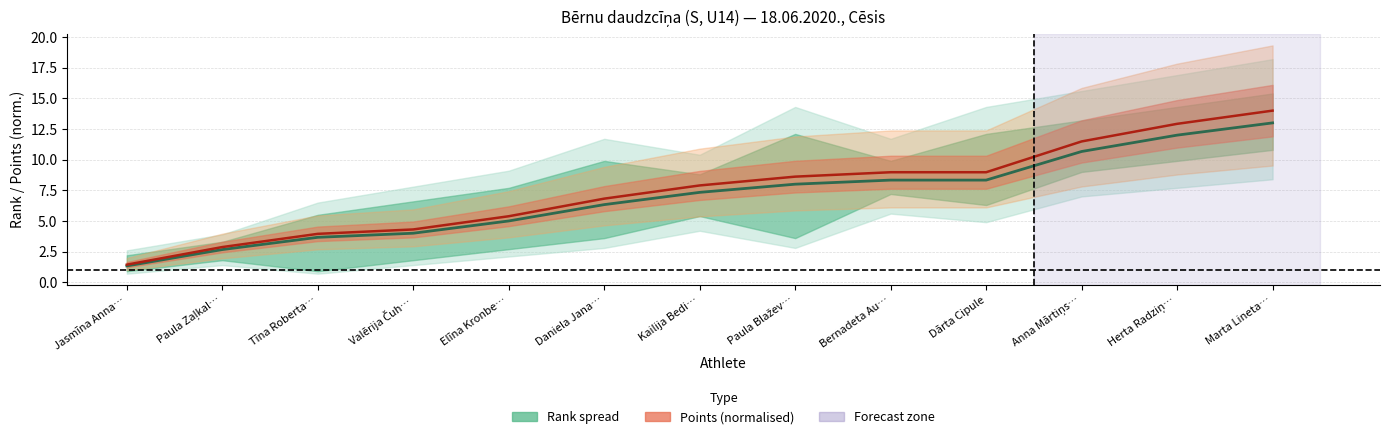

Rank the series by their average value, from lowest to highest.

Mean rank, Points (norm.)